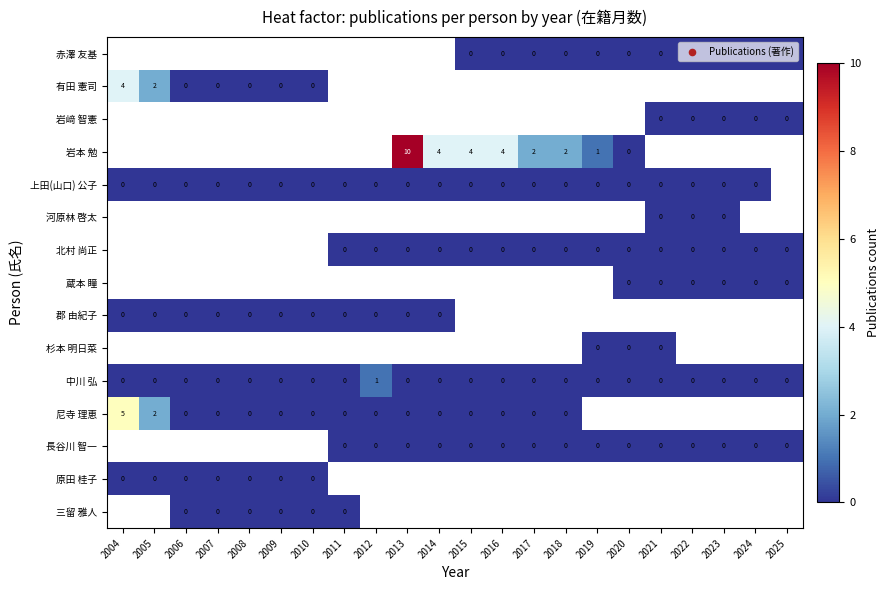

The 岩本 勉 series shows 6 at 2013. True or false?

False